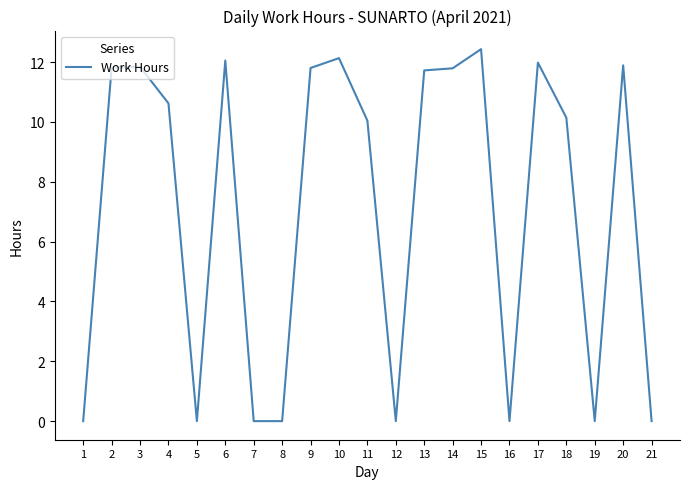

What is the maximum value shown in the chart?

12.4